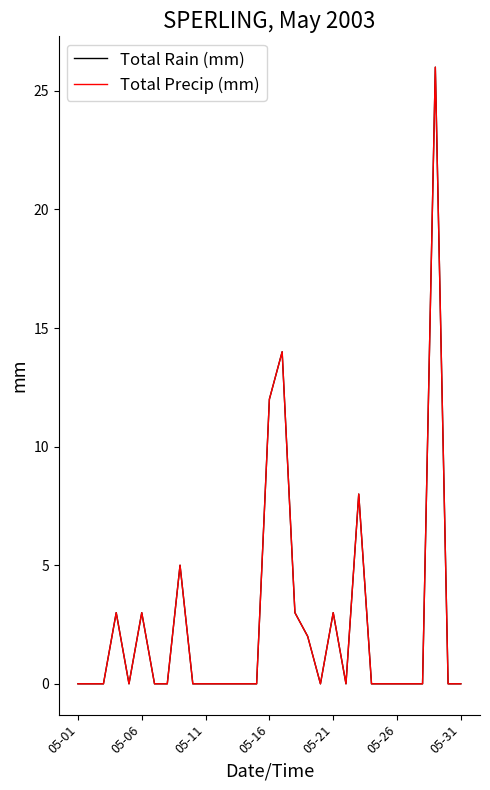

Is this an area chart (filled region under the line)?

No